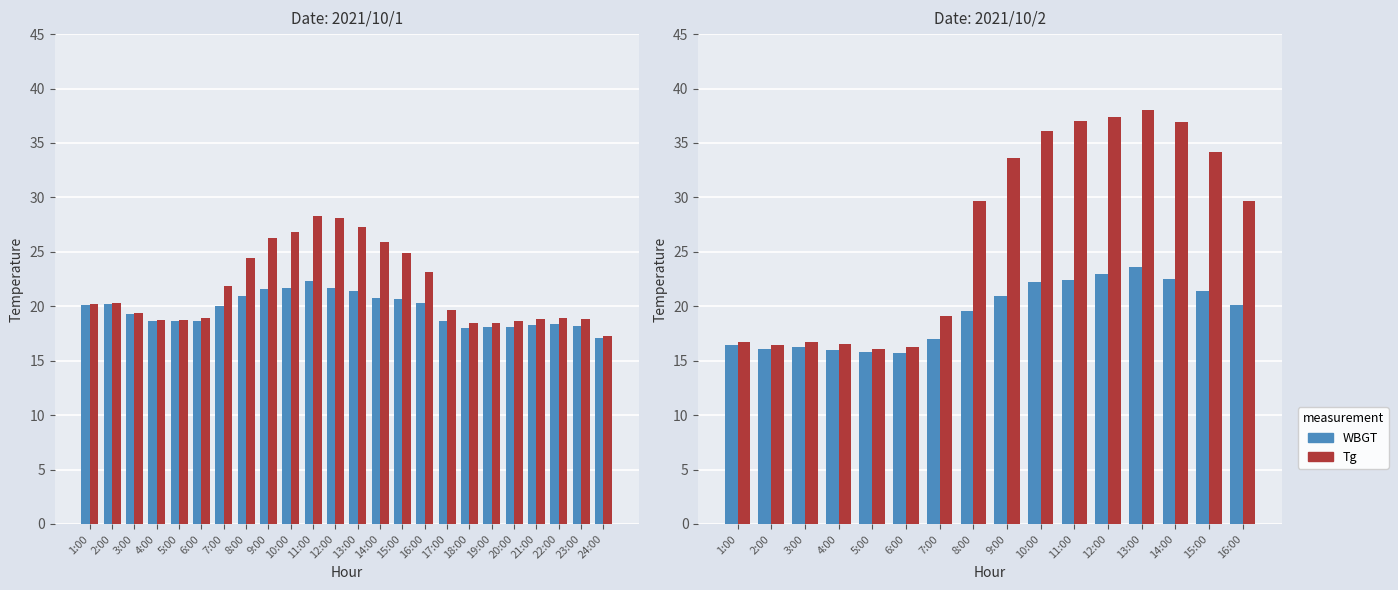

Are the bars grouped side by side (vs. stacked)?

Yes